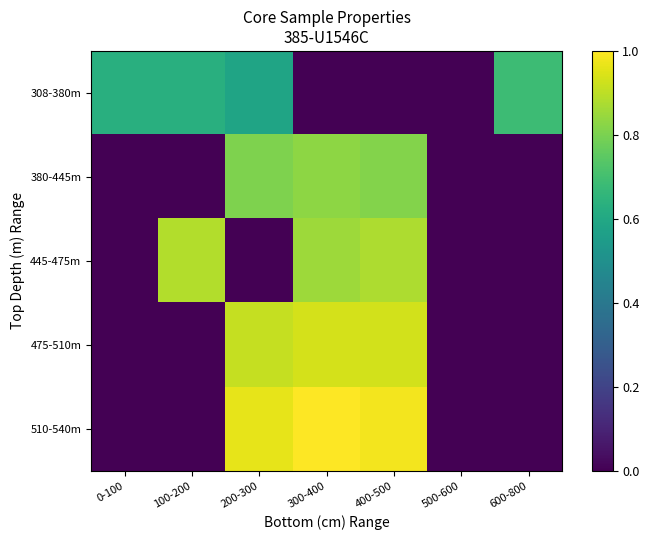

Which series has the widest spread of values?

510-540m